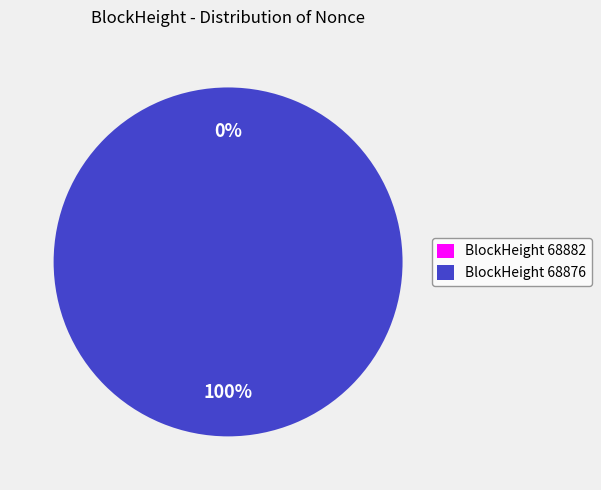

Between 68882 and 68876, which is larger?

68876